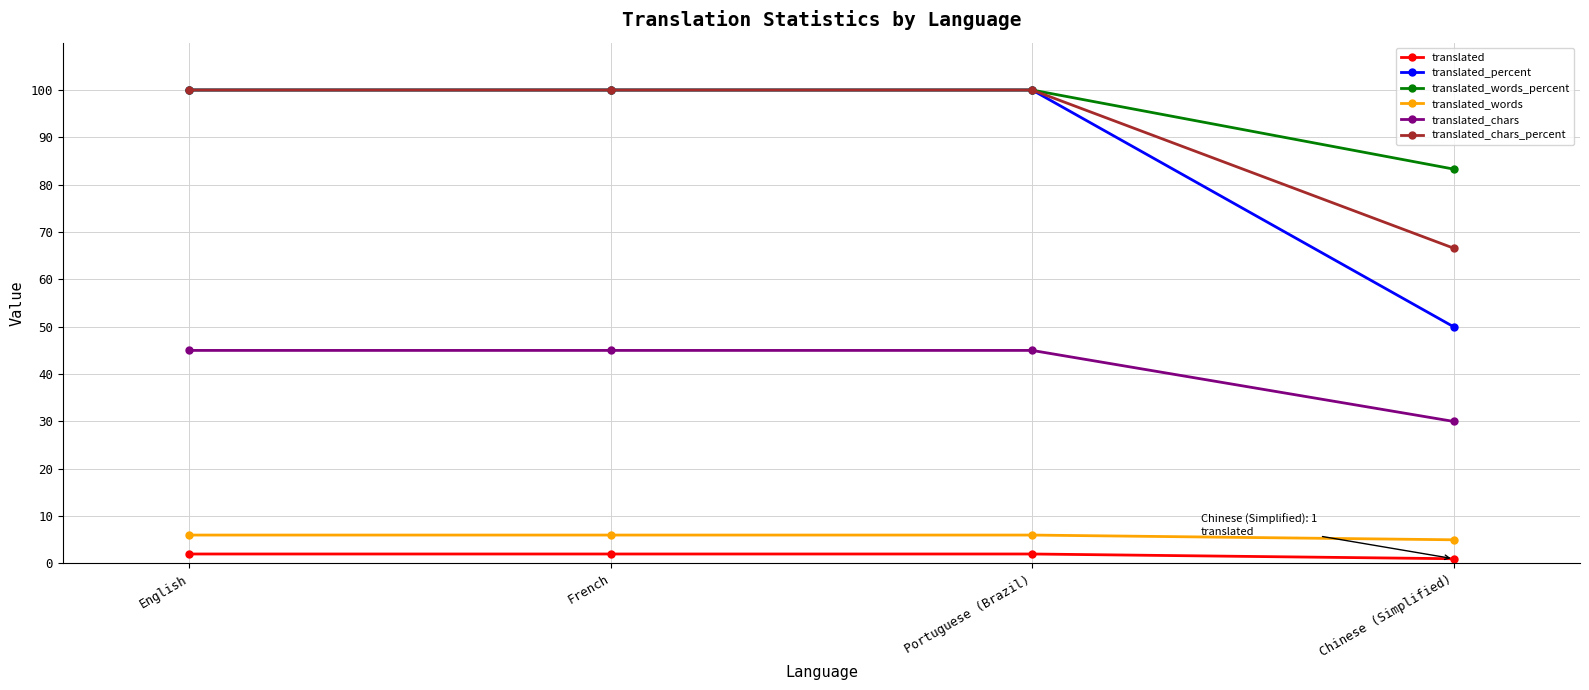

True or false: translated_chars has more than 2 interior local peaks.

False